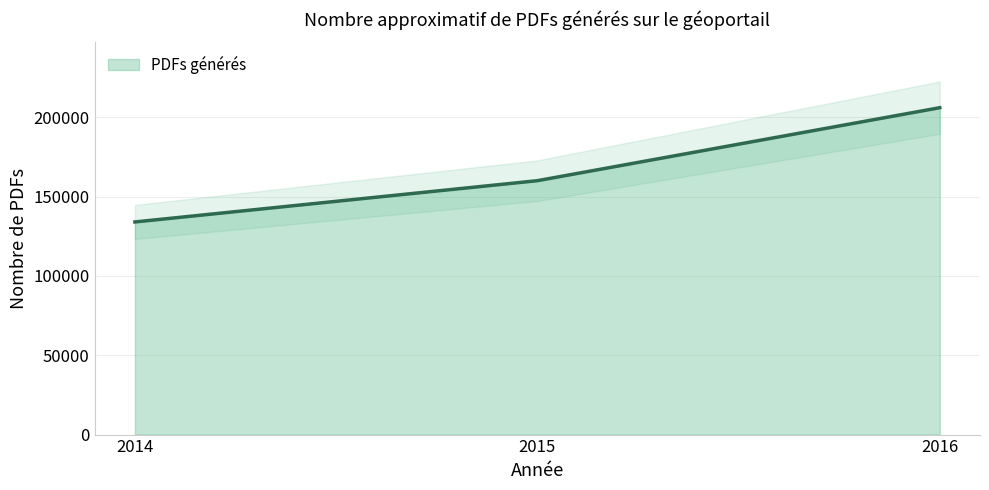

What is the change in value from 2014 to 2015?

+26000